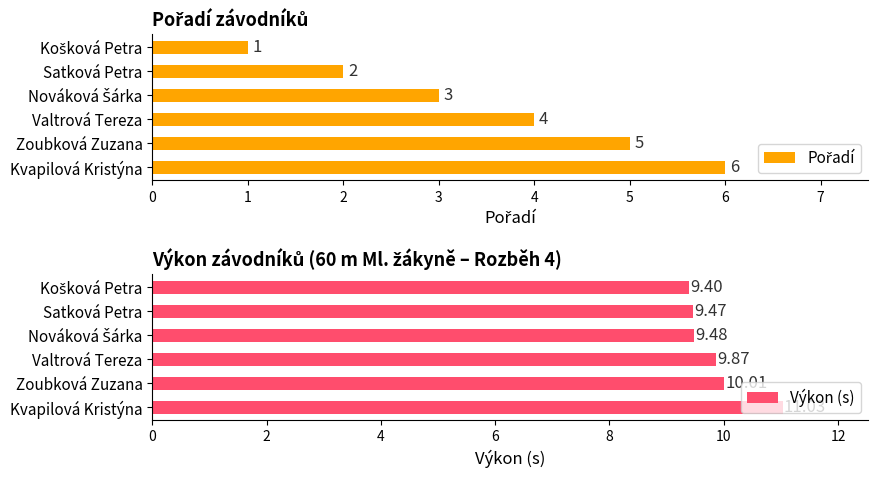

What is the sum of the Výkon (s) values at Valtrová Tereza and Kvapilová Kristýna?

20.9